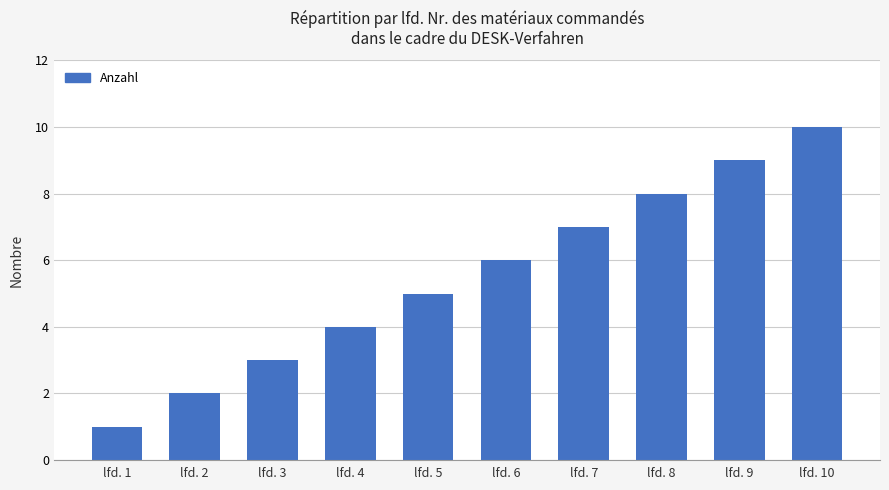

How many data points does each series have?

10